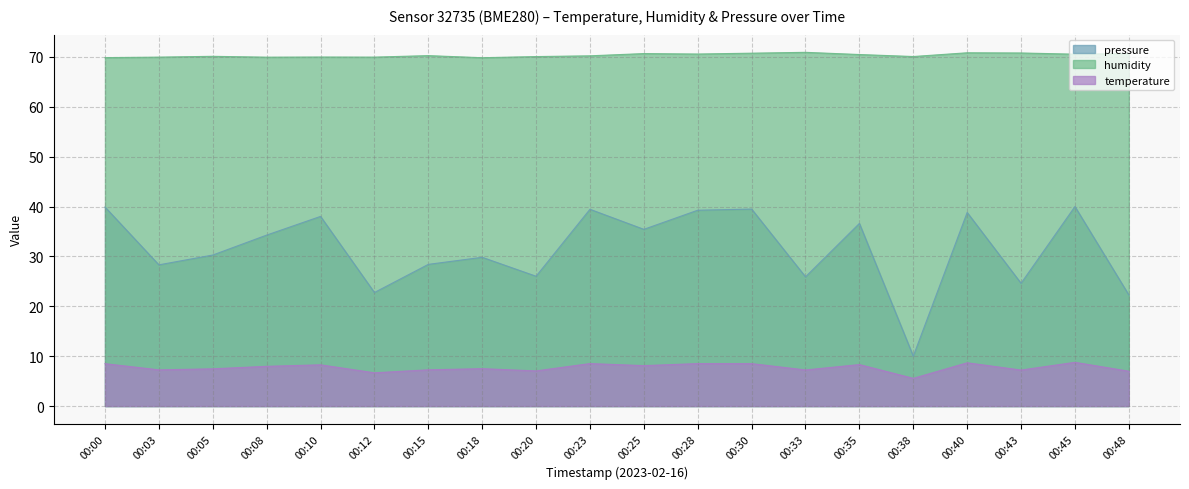

True or false: temperature and humidity cross at least once.

False